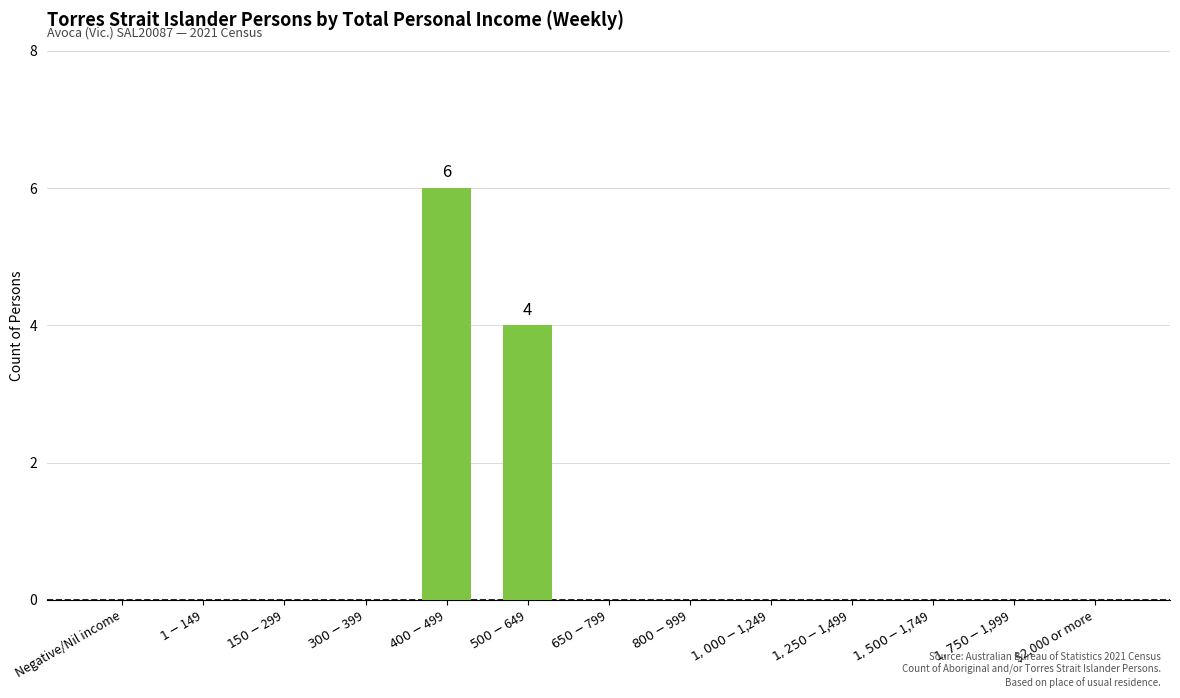

How many values are between 0 and 1?

11